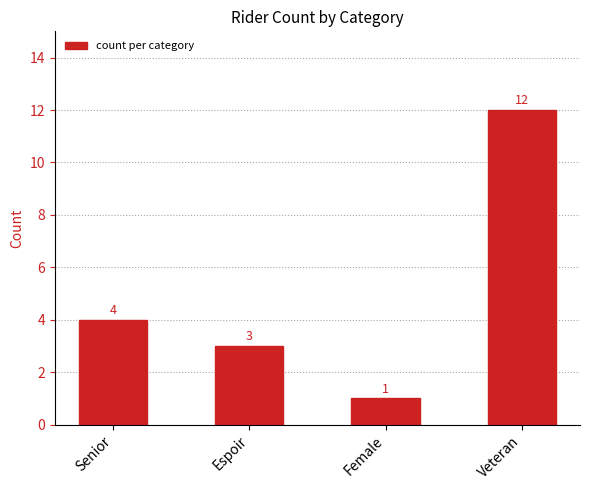

Rank the categories by value from lowest to highest.

Female, Espoir, Senior, Veteran